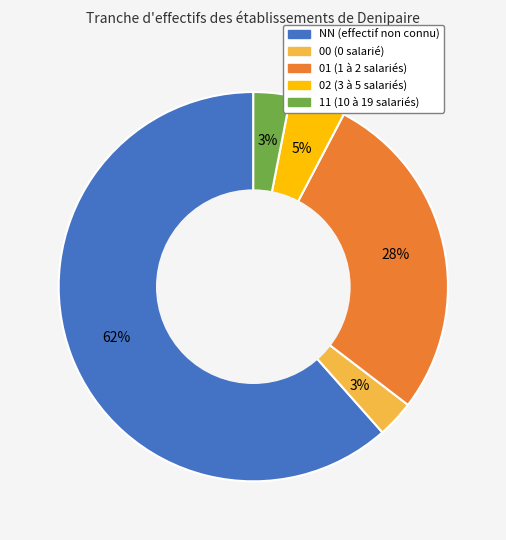

Is the sum of 02 and 11 greater than half?

No